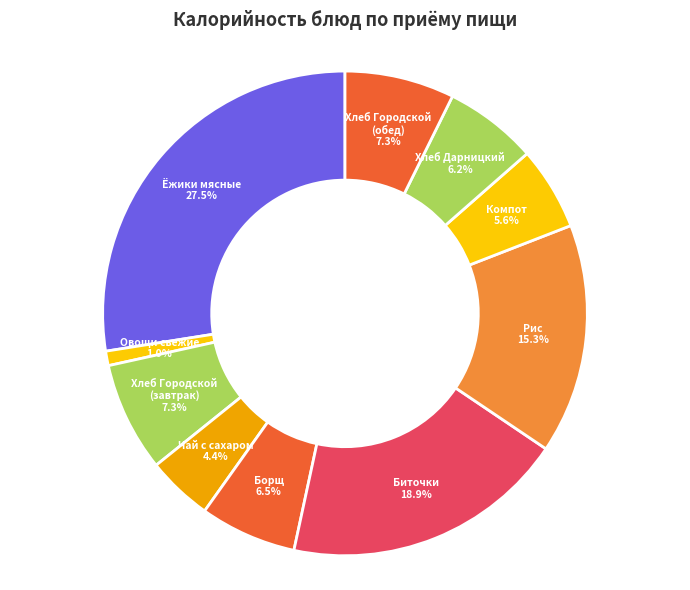

Is there any slice that represents more than half of the pie?

No